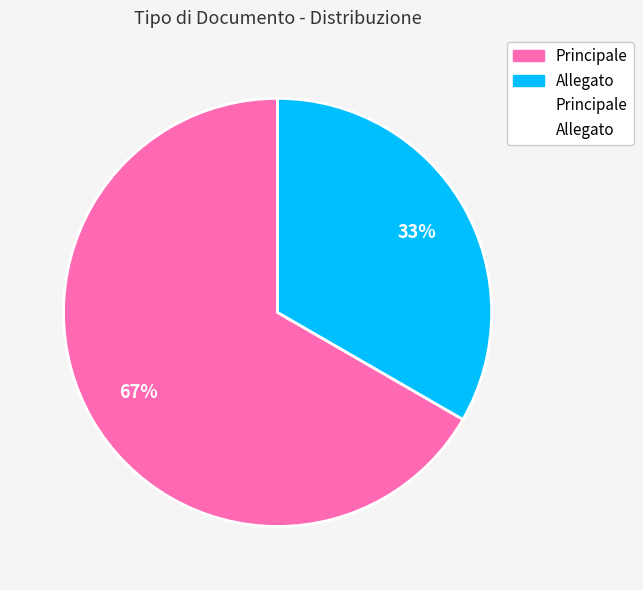

Does any single category account for the majority?

Yes